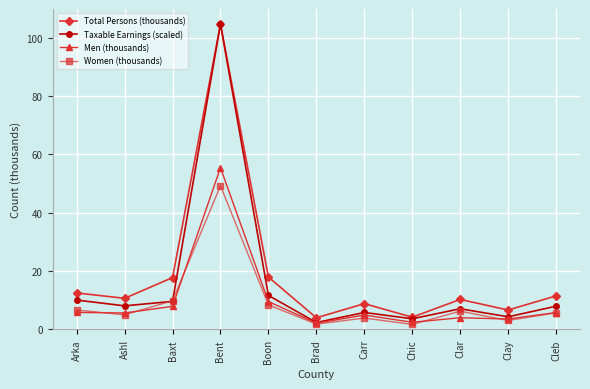

What is the minimum value for Total Persons (thousands)?

4.0